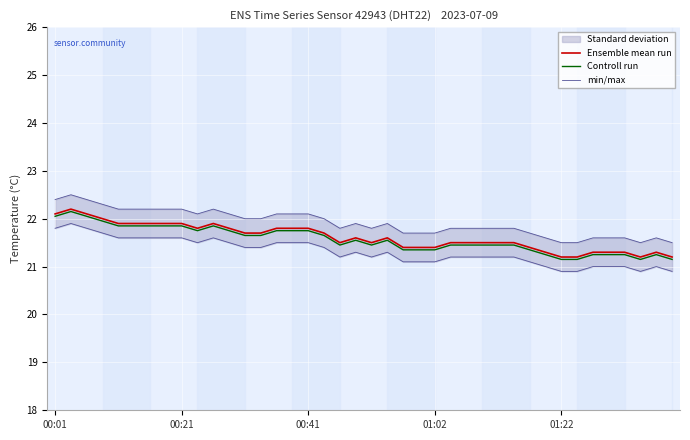

True or false: Controll run and Ensemble mean run cross at least once.

False